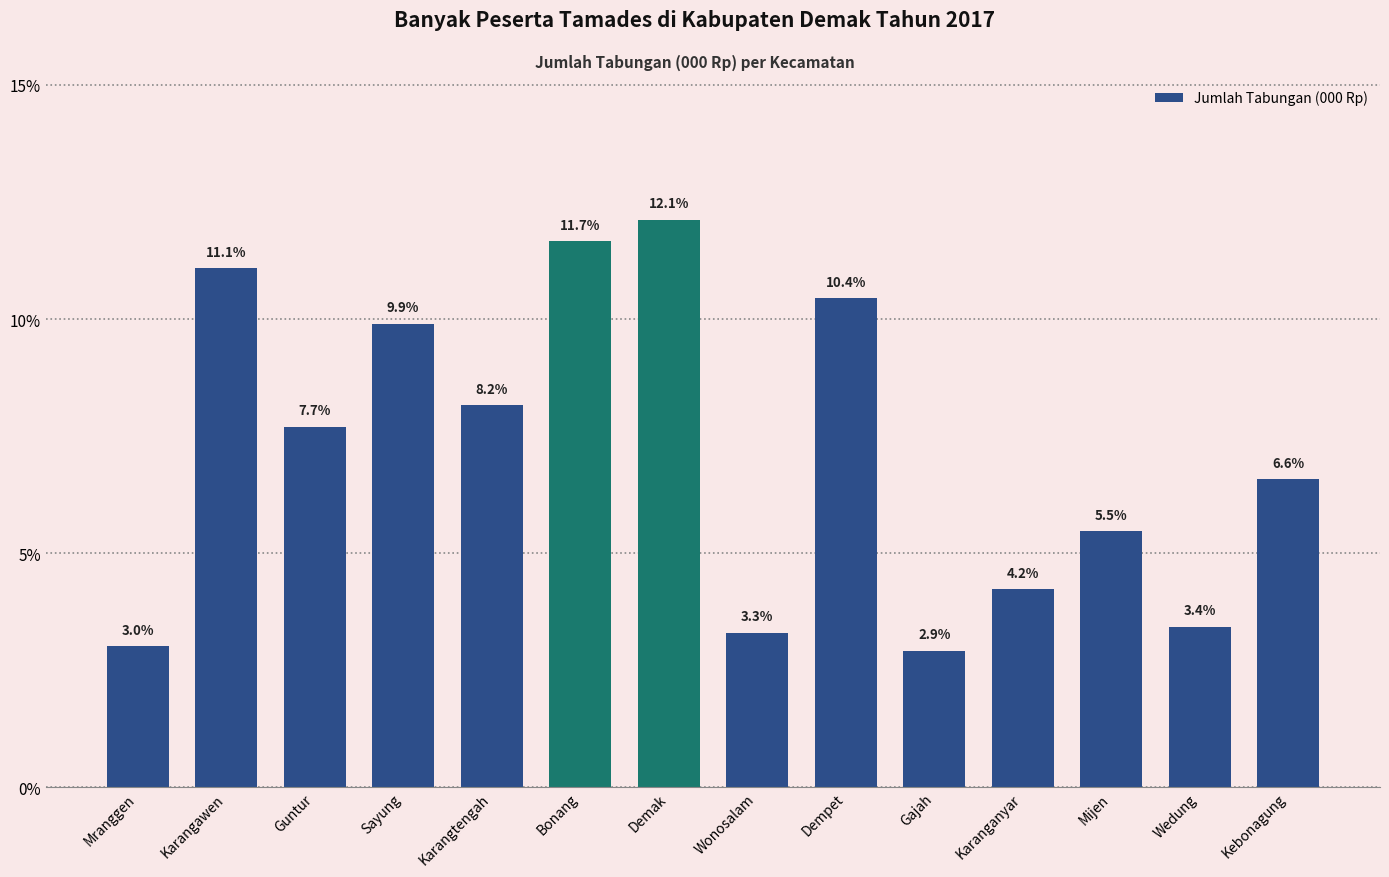

True or false: the data shows 7.7 at Guntur.

True